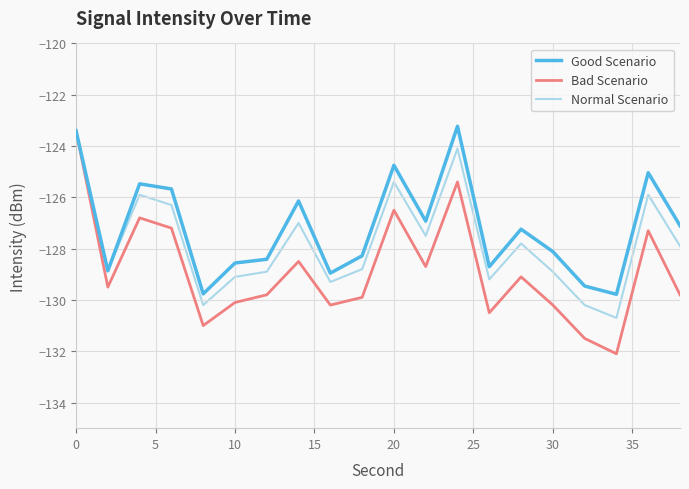

Which series has the widest spread of values?

Bad Scenario